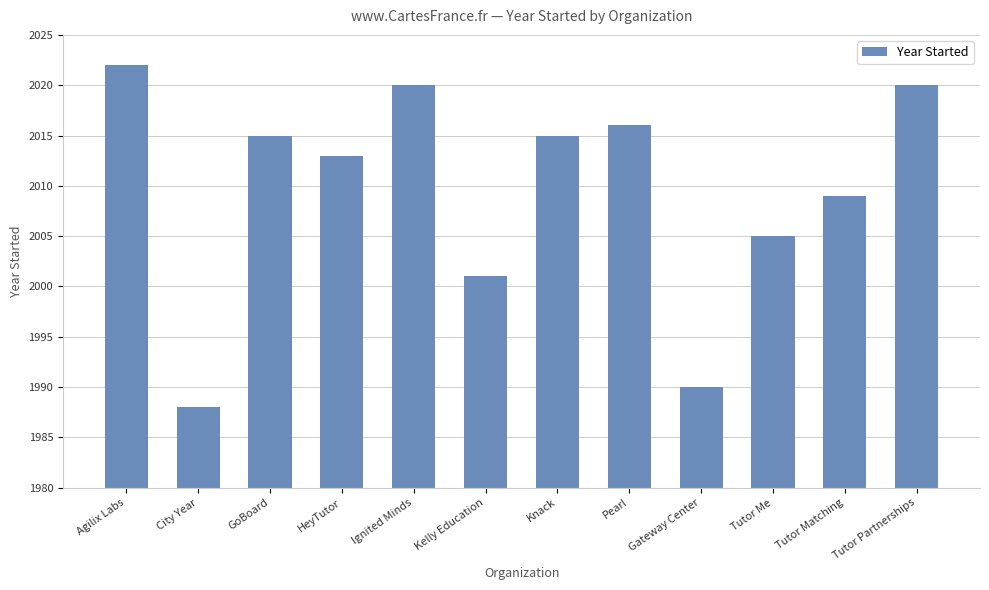

The chart shows a value of 2016 at Pearl. True or false?

True